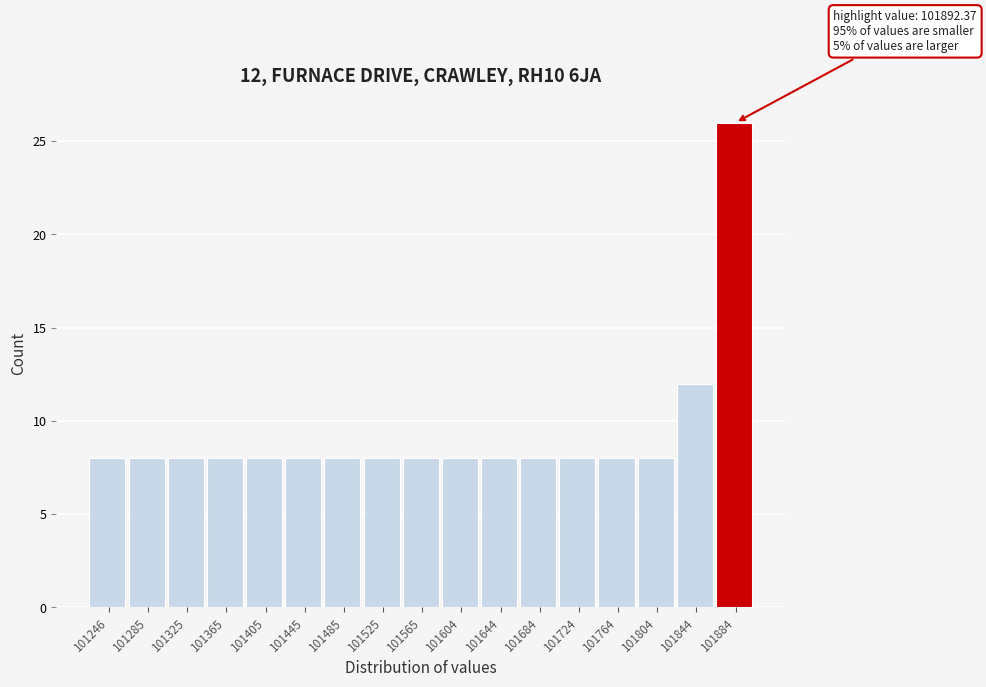

Which range on the x-axis has the tallest bar?

101865 to 101905